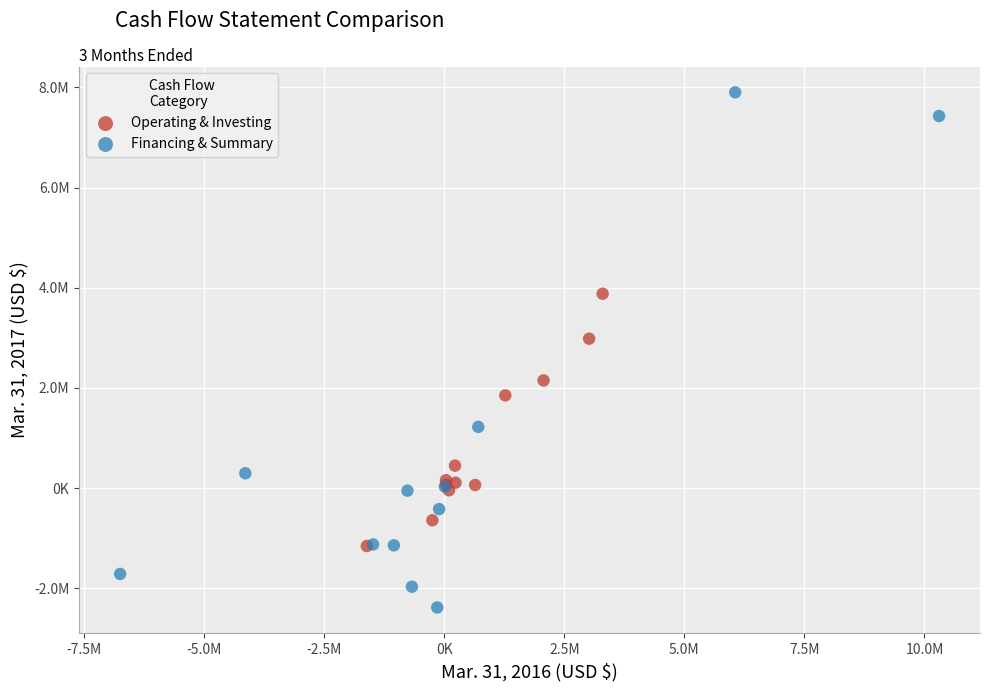

Which series contains the lowest Y value?

Financing & Summary